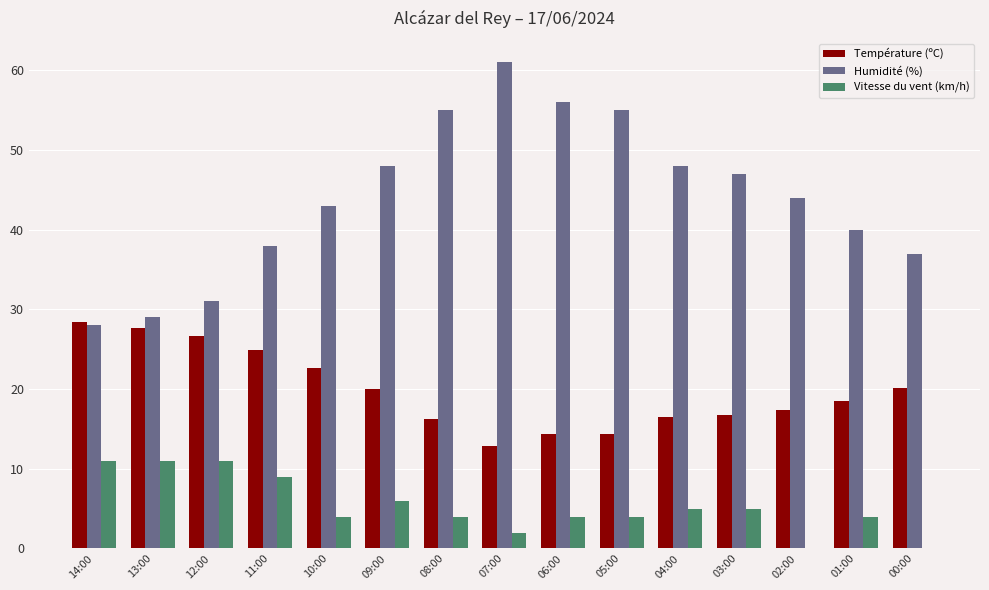

What is the highest value of the Température (ºC) series?

28.4